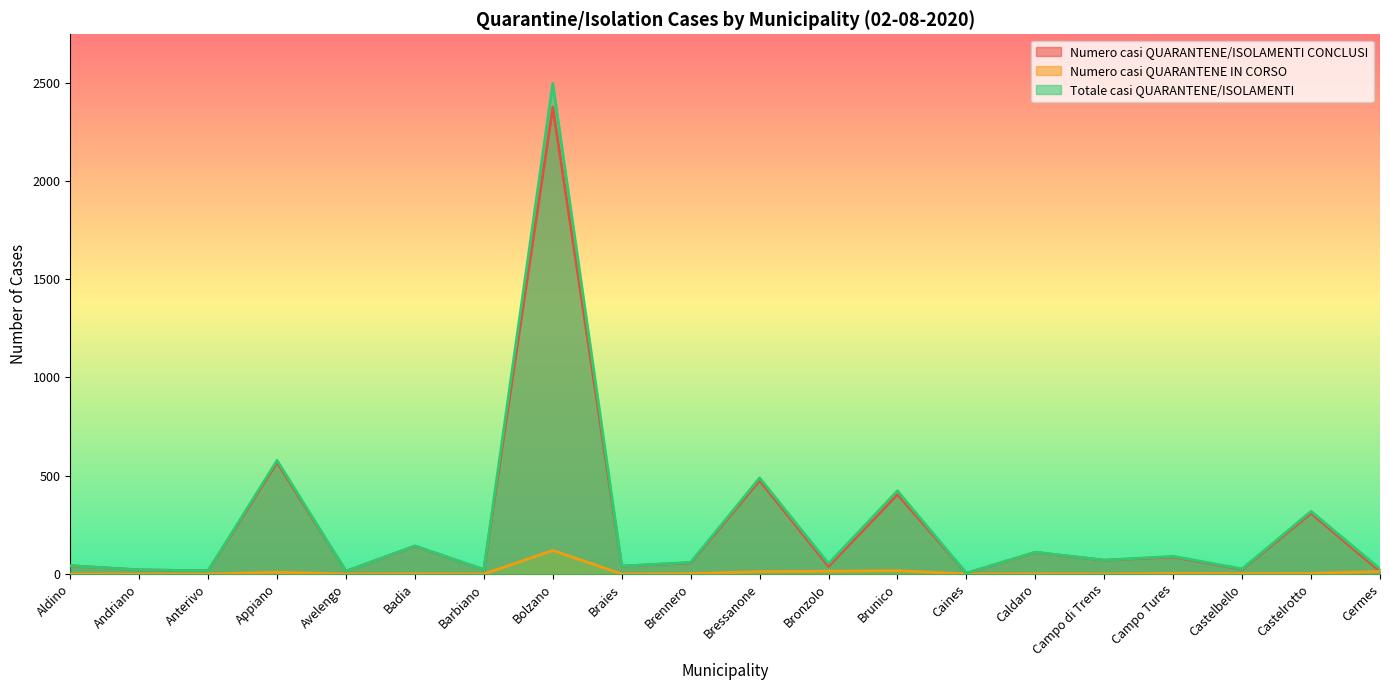

Does the chart display data point markers on the line(s)?

No